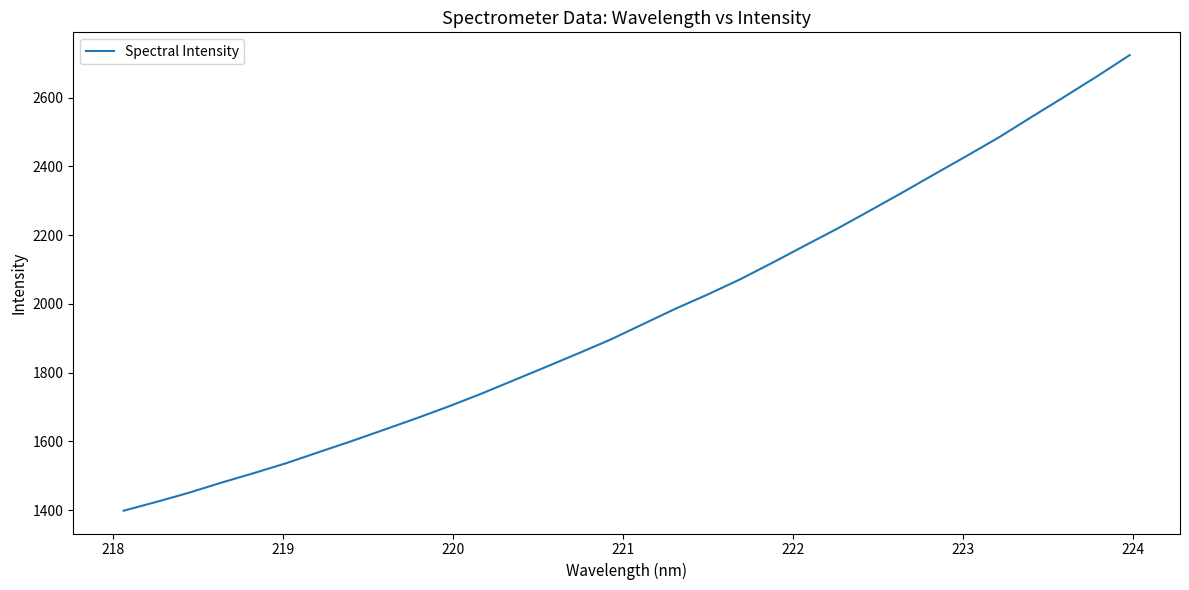

What is the greatest value displayed?

2723.9